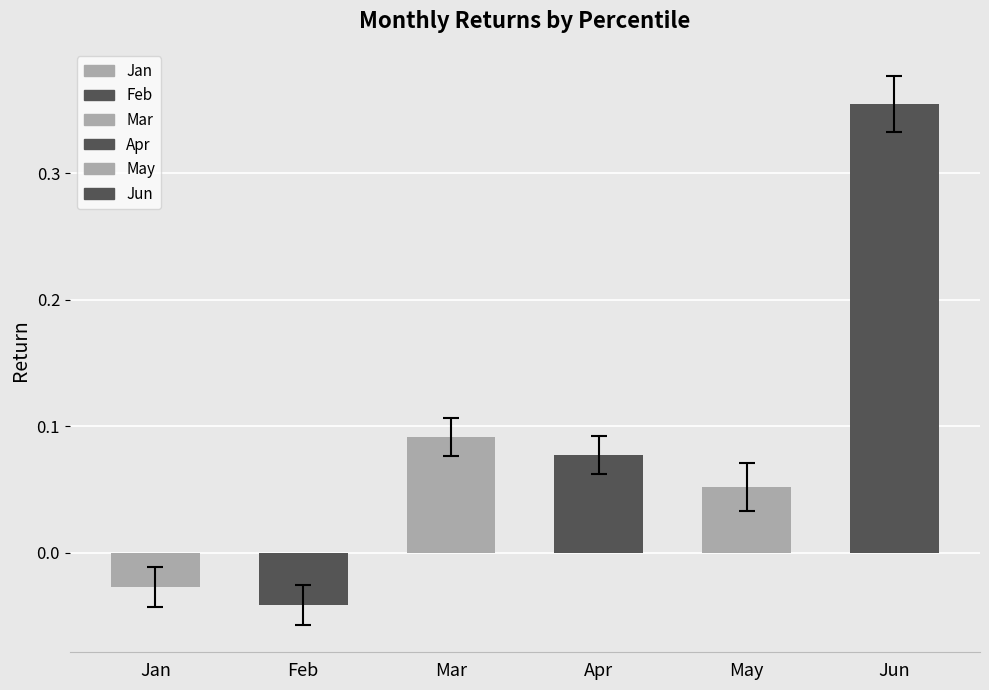

Which category has the highest value across all series?

Jun